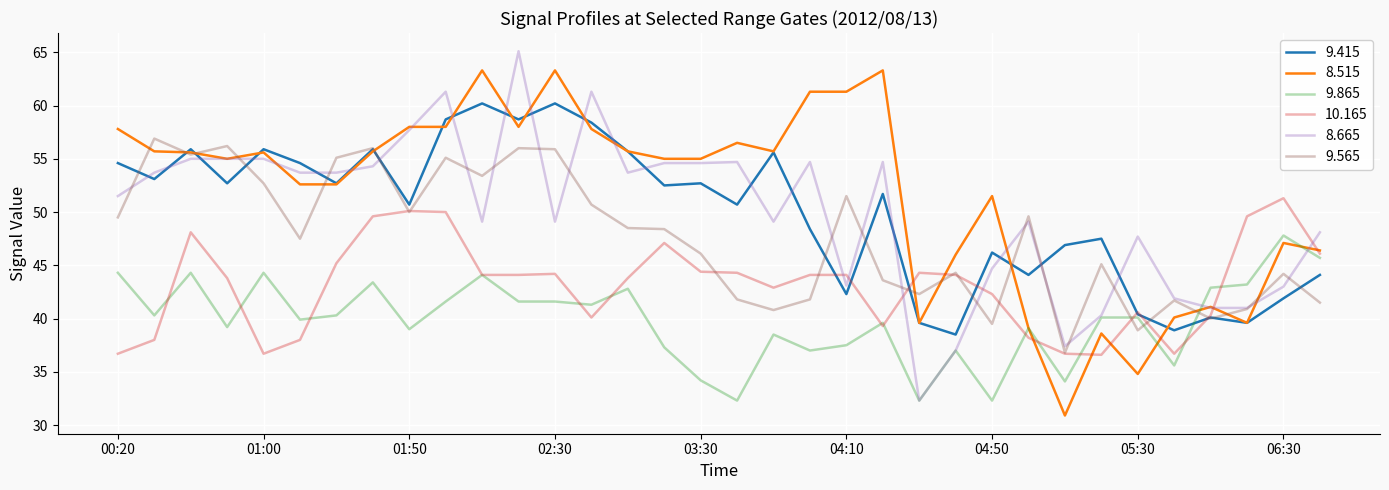

List the series in order of their peak value, lowest first.

9.865, 10.165, 9.565, 9.415, 8.515, 8.665